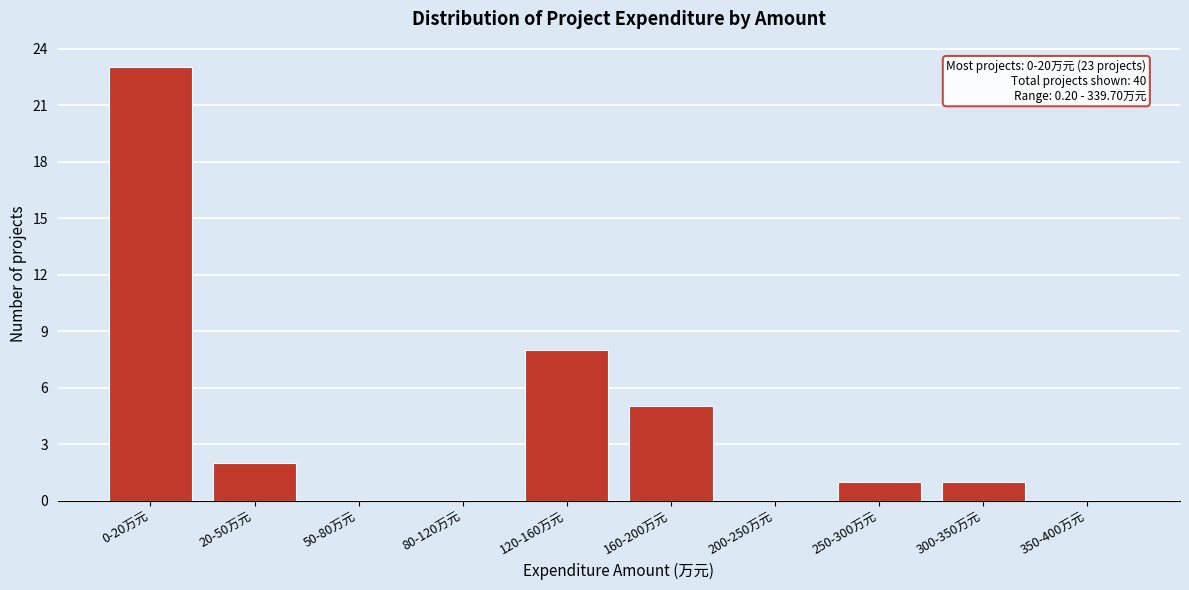

Reading left to right, list all the values displayed in this chart.

0-20万元=23	20-50万元=2	50-80万元=0	80-120万元=0	120-160万元=8	160-200万元=5	200-250万元=0	250-300万元=1	300-350万元=1	350-400万元=0